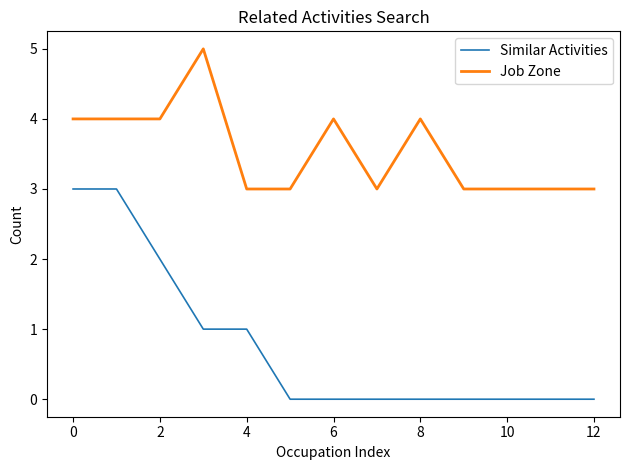

True or false: Job Zone and Similar Activities cross at least once.

False